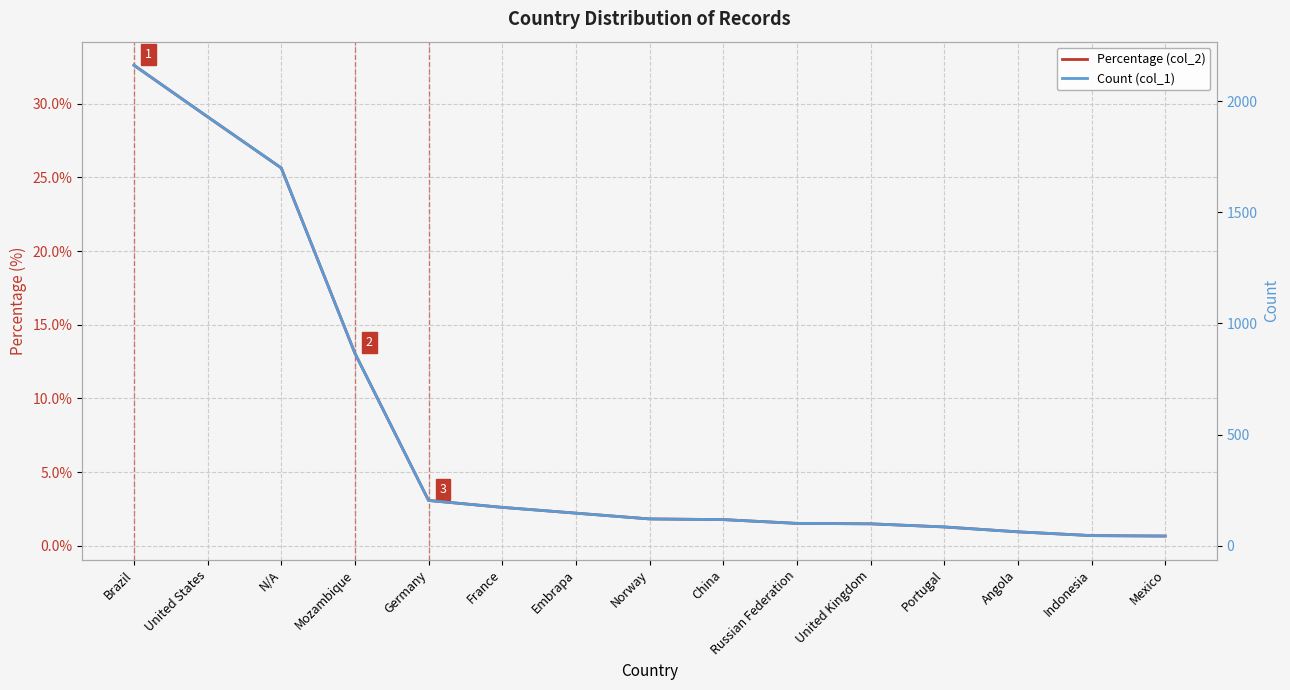

The Percentage (col_2) series shows 13.1 at Mozambique. True or false?

True